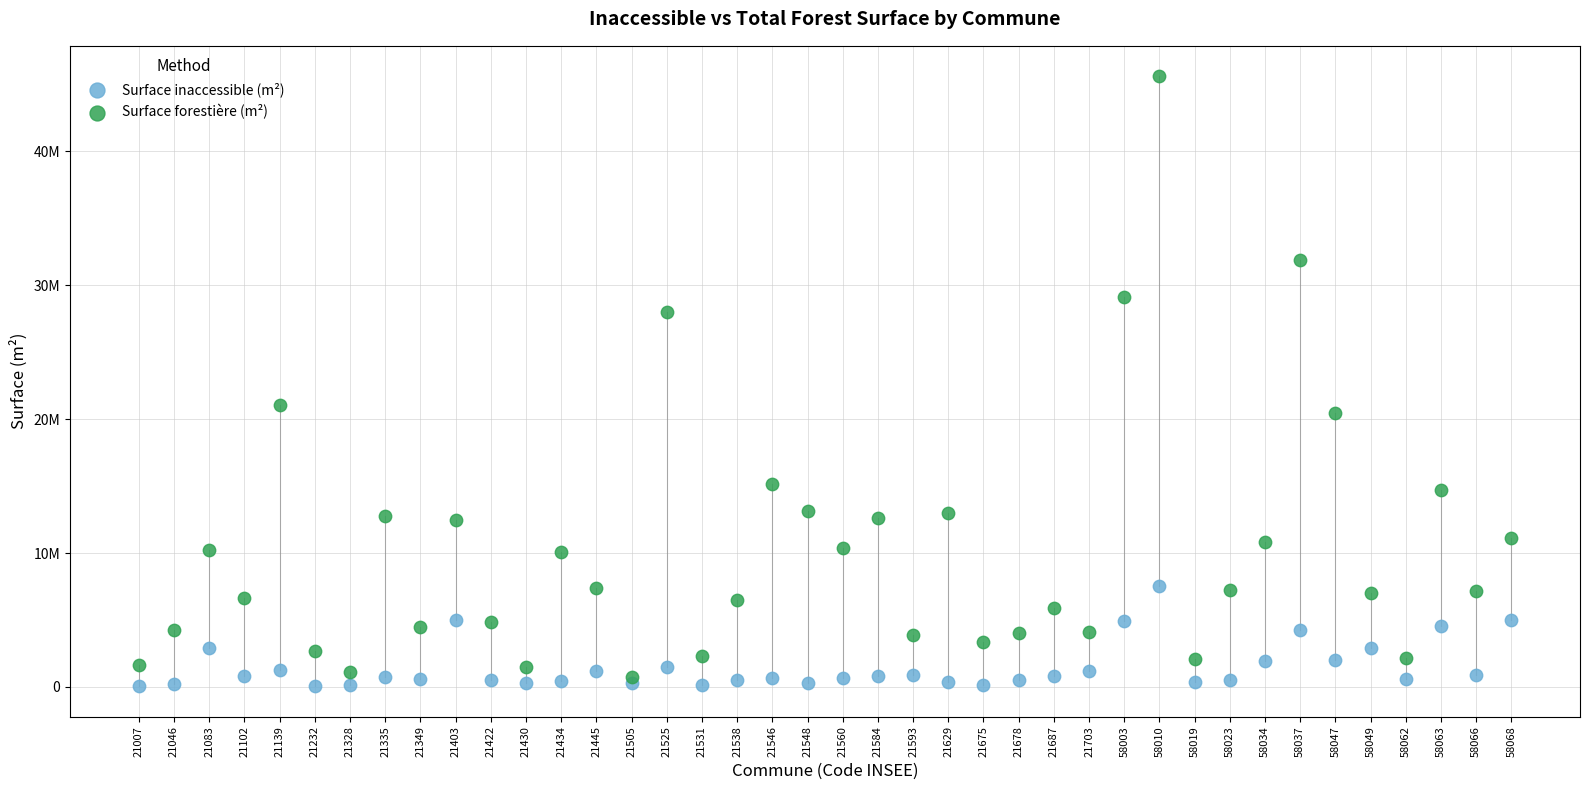

Which series has the largest Y range (max minus min)?

Surface forestière (m²)